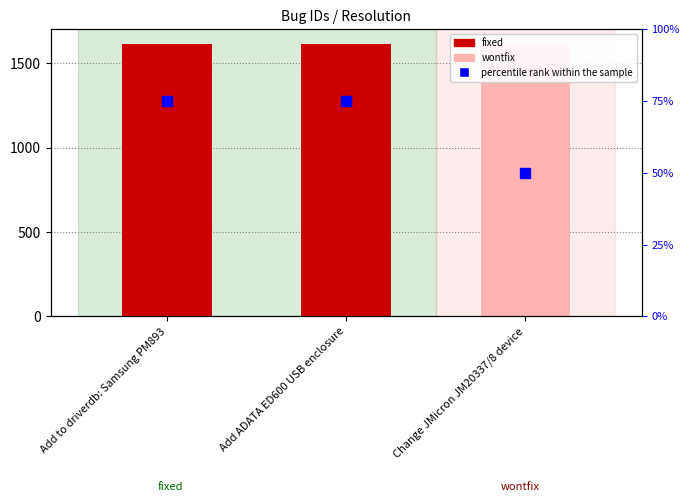

The chart shows a value of 50 at Change JMicron JM20337/8 device. True or false?

True